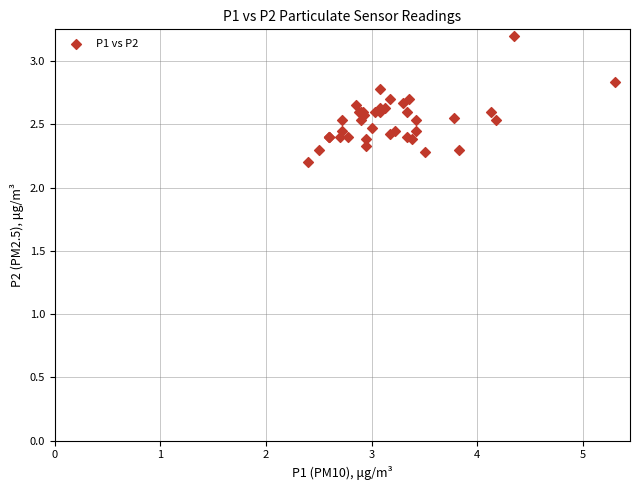

What Y value in the scatter plot is closest to 2?

2.2